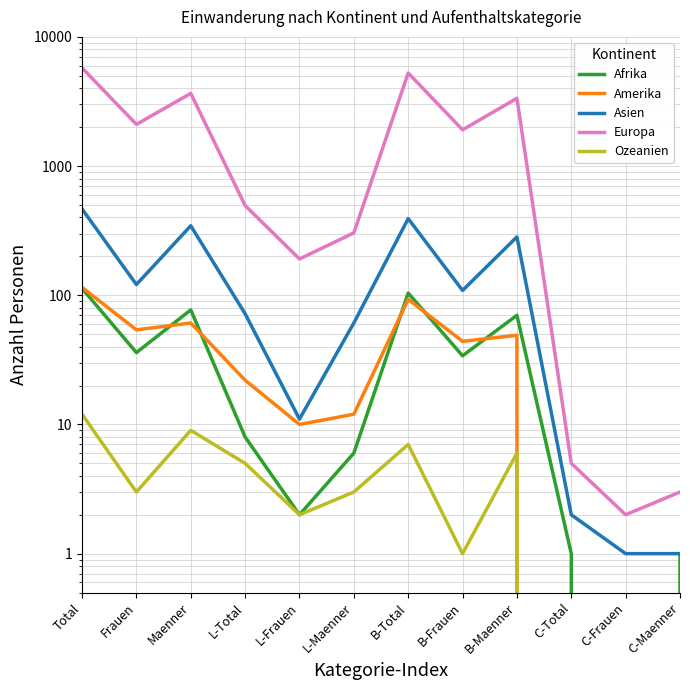

At how many categories does at least one series exceed 763?

6